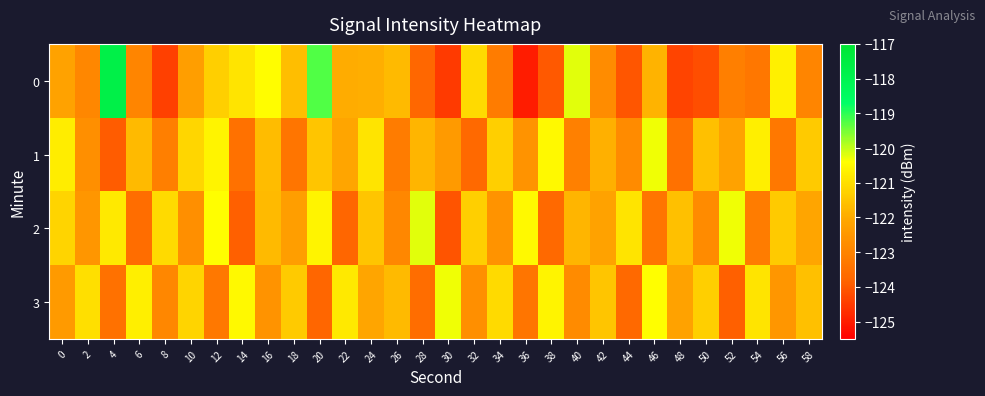

What is the greatest value displayed?

-117.7